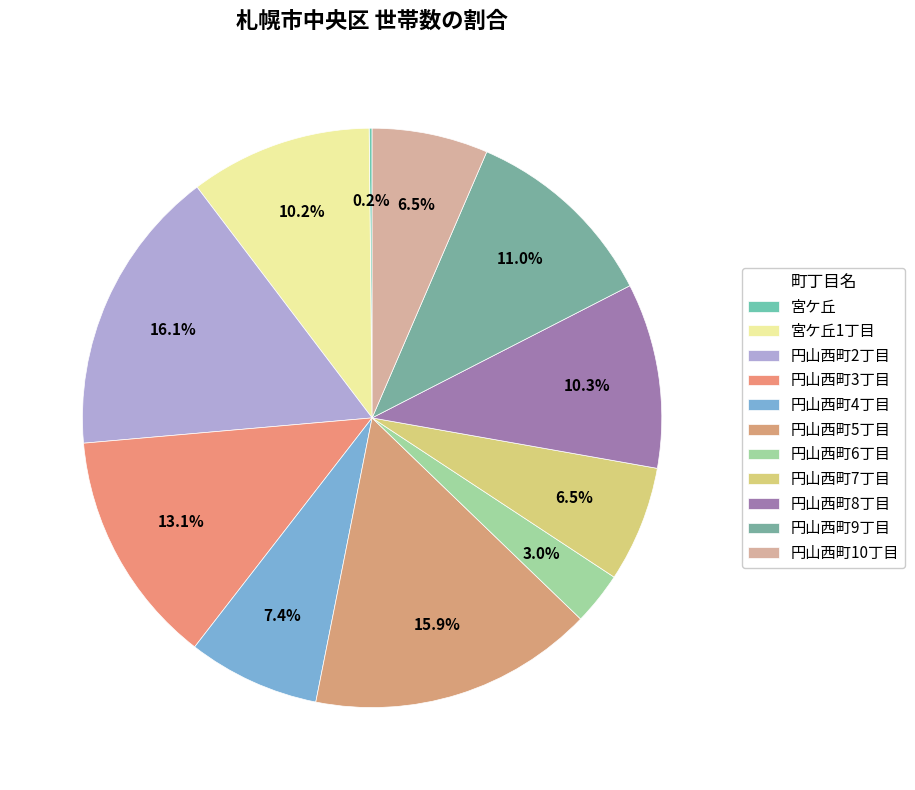

Which slice is the smallest?

宮ケ丘